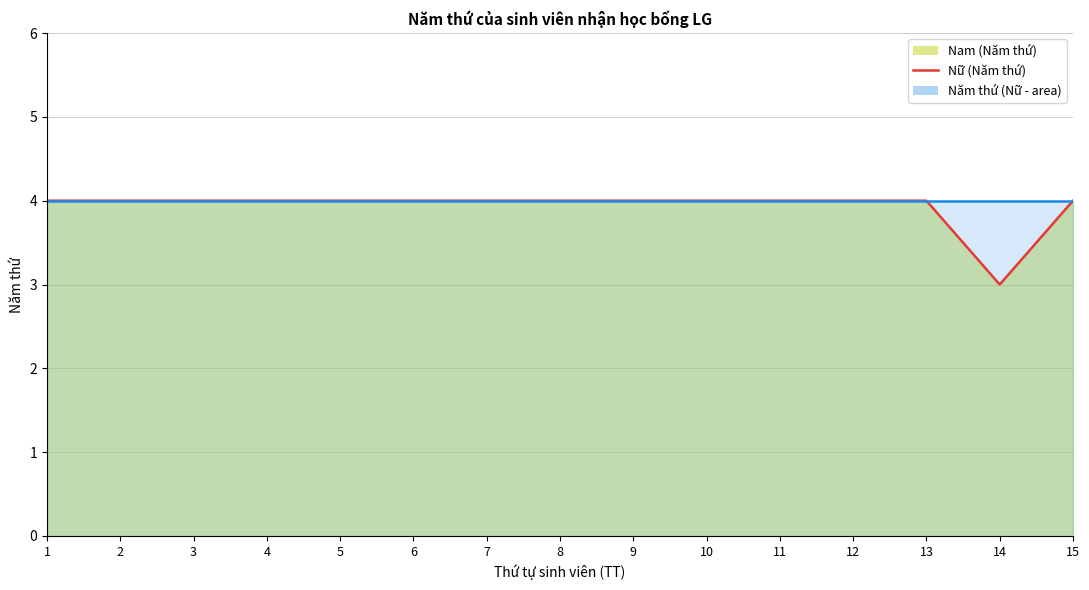

Where is the data nearest to the value 3?

14